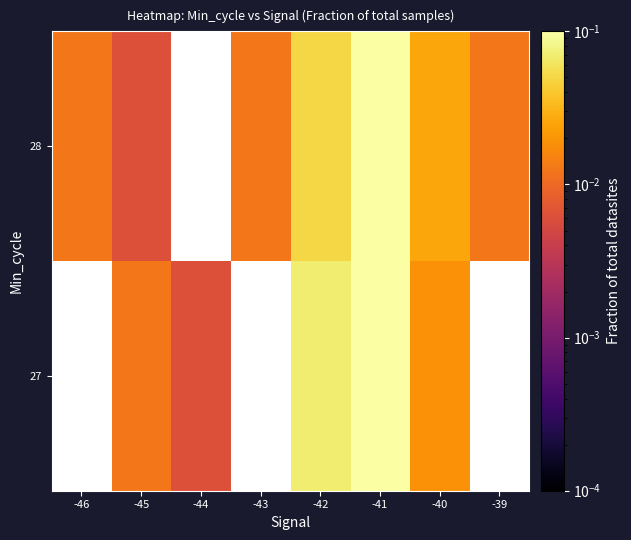

The 28 series shows 0.0 at -39. True or false?

True